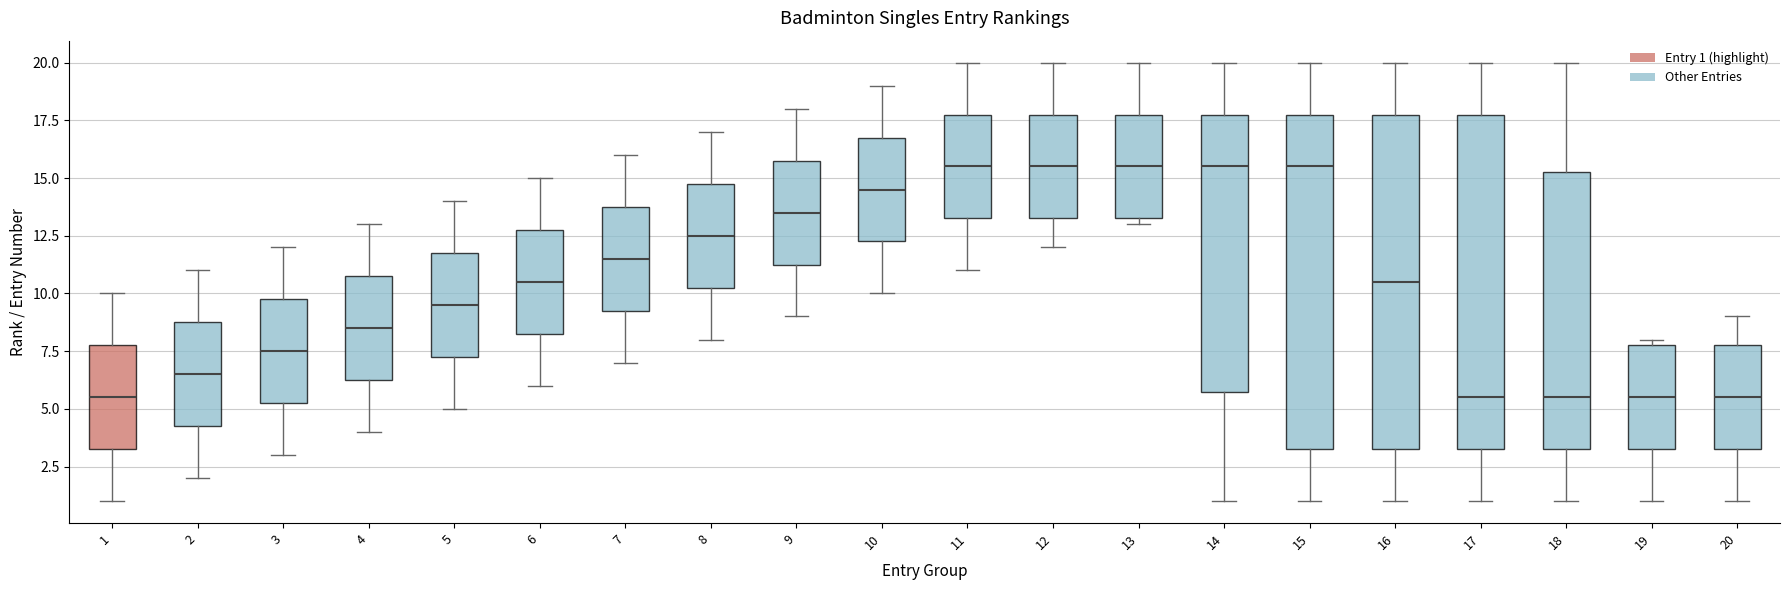

Where is the upper edge of the box at x = 14 on the y-axis? The values are not printed on the chart, so give them approximately, as read against the axis.

18.0